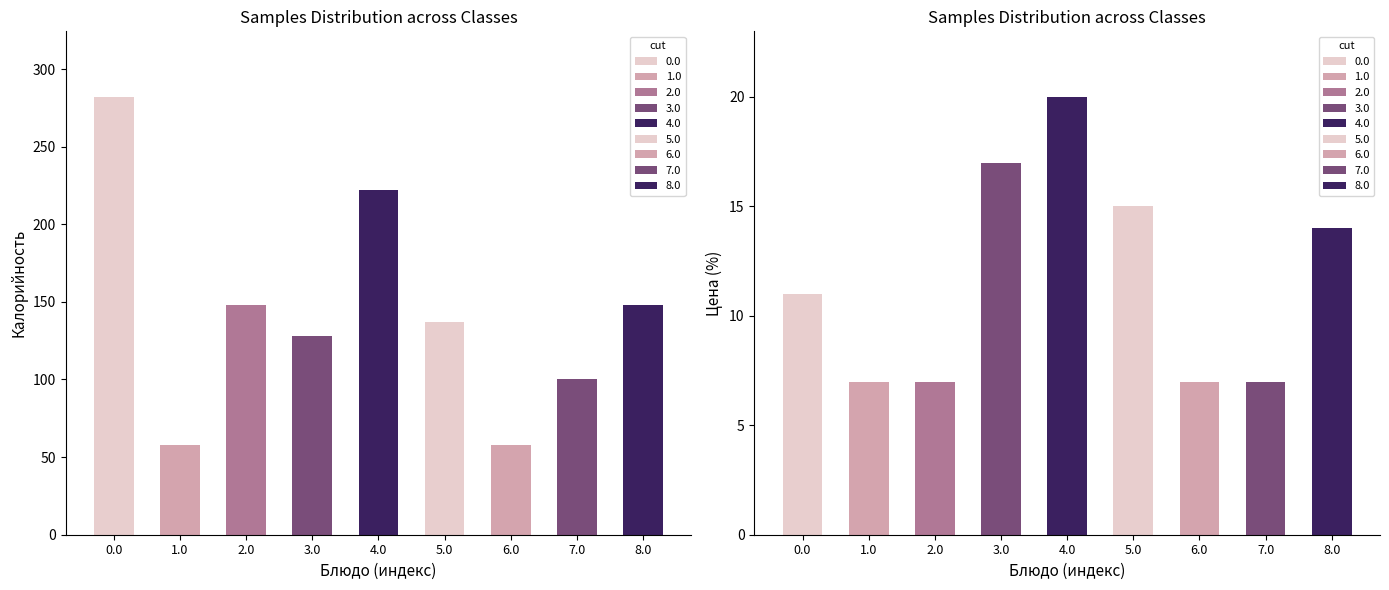

Is it true that Калорийность equals 86.6 at Чай с сахаром (завтрак)?

False